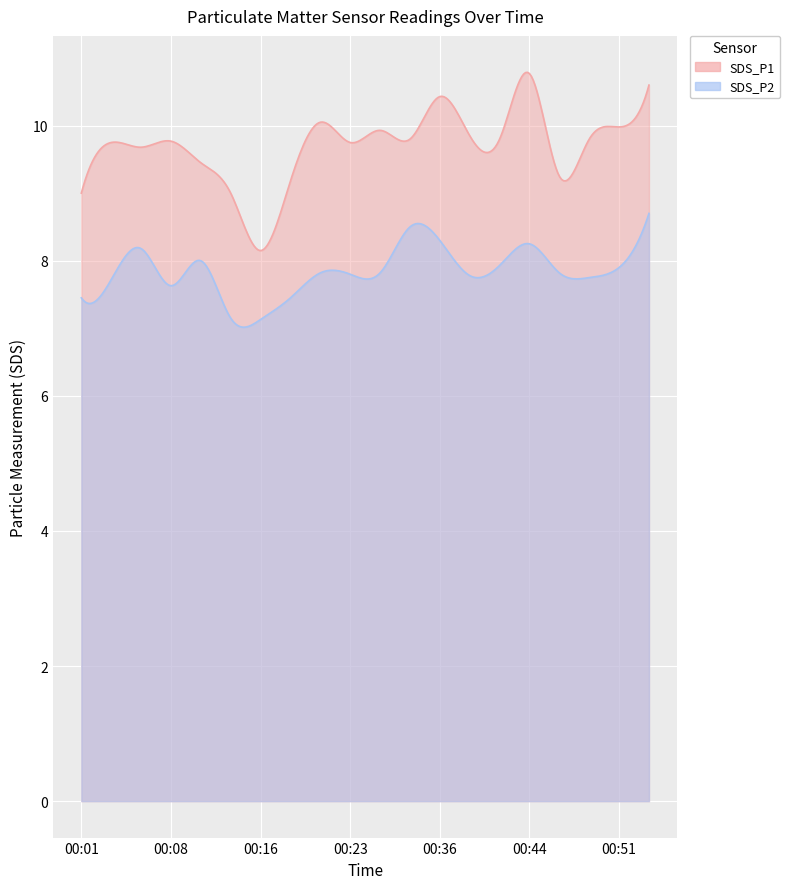

What is the smallest value displayed?

7.1